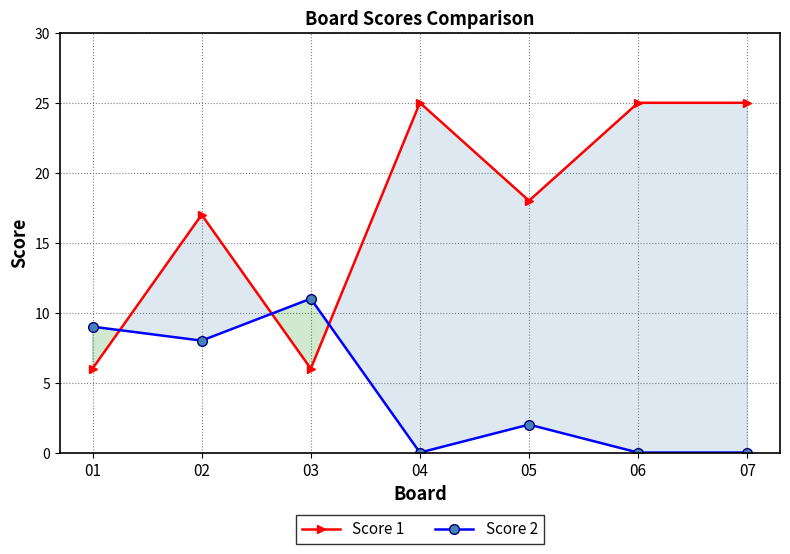

At 04, list the series in order from smallest to largest.

Score 2, Score 1